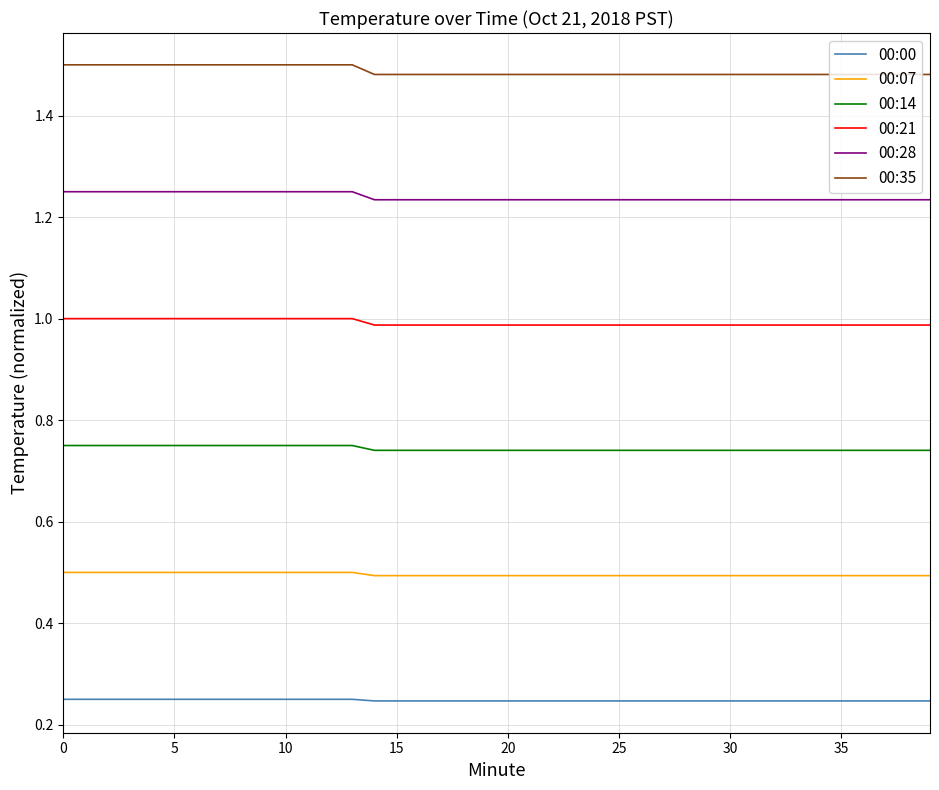

Which series has the largest total across all categories?

00:35